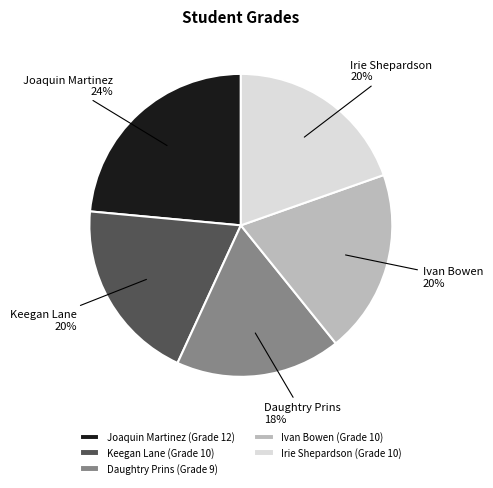

Count the number of slices in the pie.

5